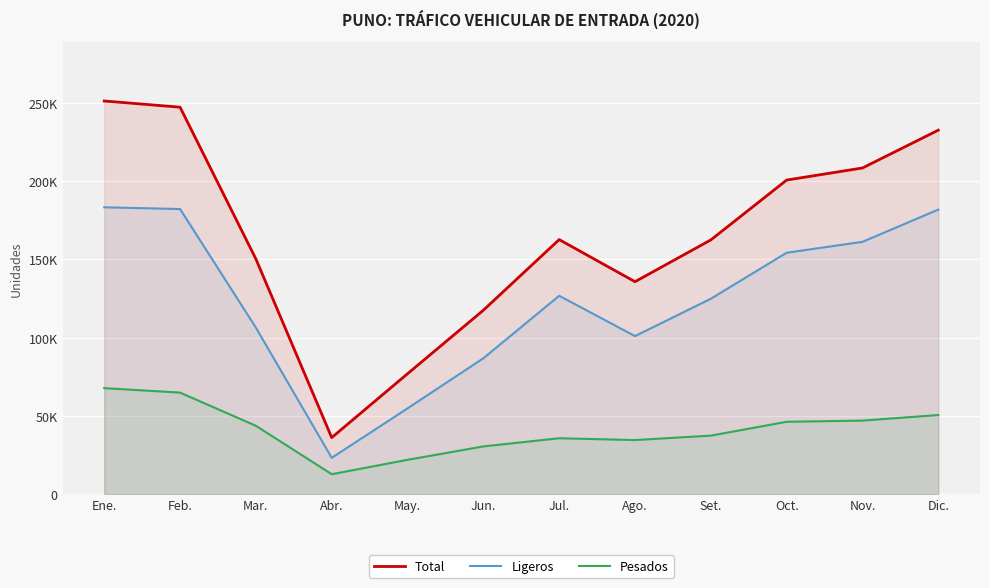

What is the difference between the maximum and minimum values in the Total series?

214839